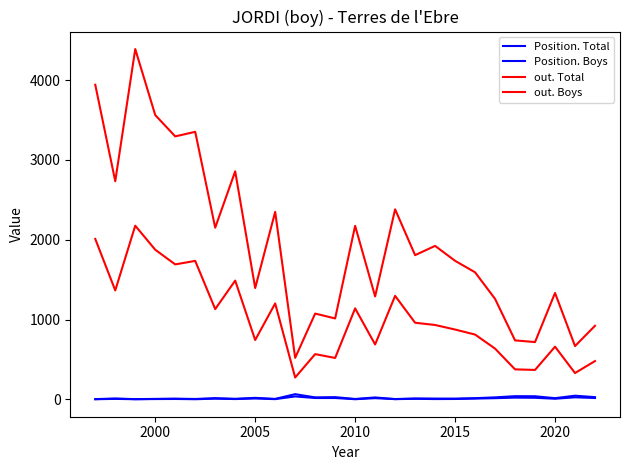

Is this an area chart (filled region under the line)?

No